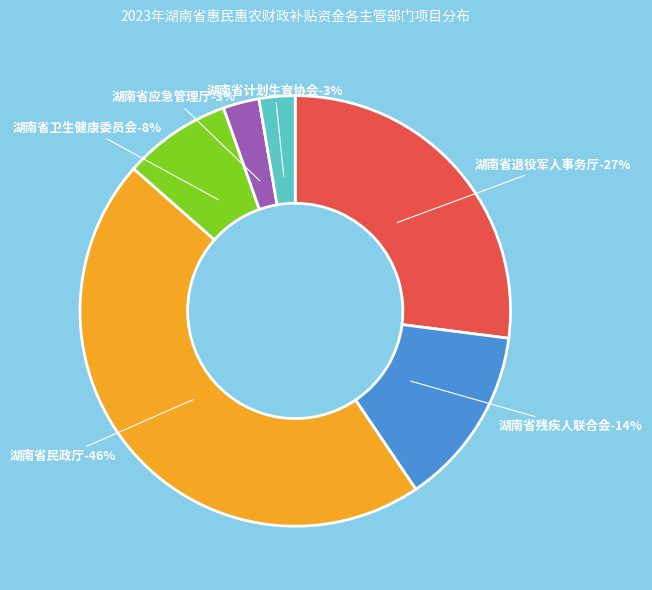

Approximately how many times larger is the value at 湖南省残疾人联合会 compared to 湖南省民政厅?

0.3